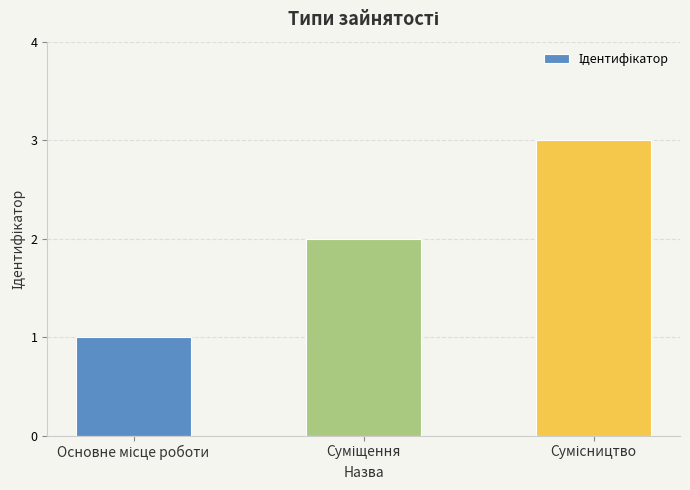

What is the greatest value displayed?

3